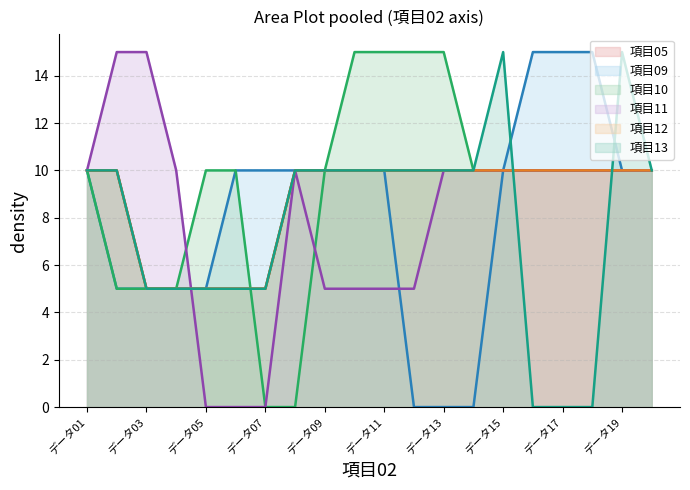

Rank the series by their maximum value, from highest to lowest.

項目09, 項目10, 項目11, 項目13, 項目05, 項目12